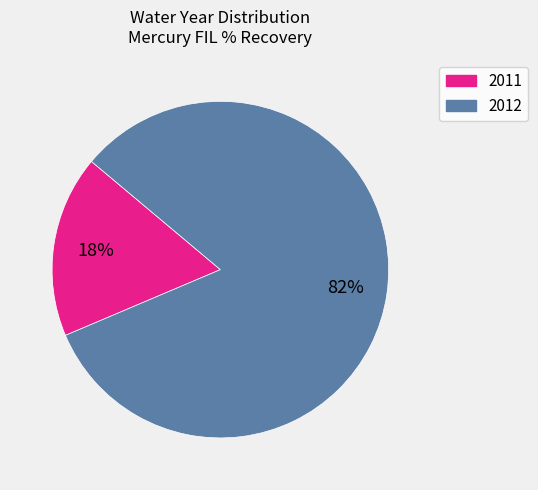

Does 2011 represent more than half of the total?

No